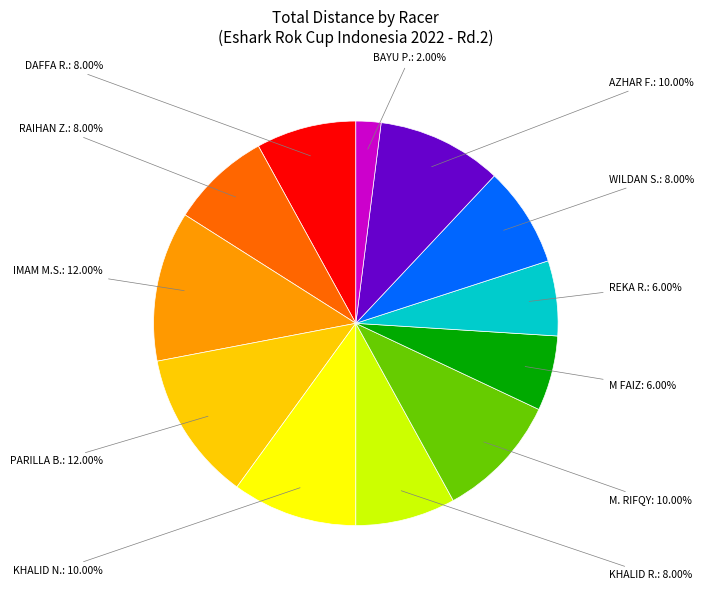

Rank the categories by value from lowest to highest.

BAYU PRIHANDHOKO SURYONO (UNV), M FAIZ RAYYAN (UNV), REKA RIDHATAMA (UNV), DAFFA REKARDIANTO, RAIHAN ZULFIKAR (UNV), KHALID RAMADHAN RUHIYAT (UNV), WILDAN SYAHRUDIN (UNV), KHALID NUR NUGRAHA (UNV), MUHAMMAD RIFQY ENHA R (UNV), AZHAR FATURRAHMAN (UNV), IMAM MUHAMMAD SHAYID, PARILLA BUDI PUTRA (UNV)